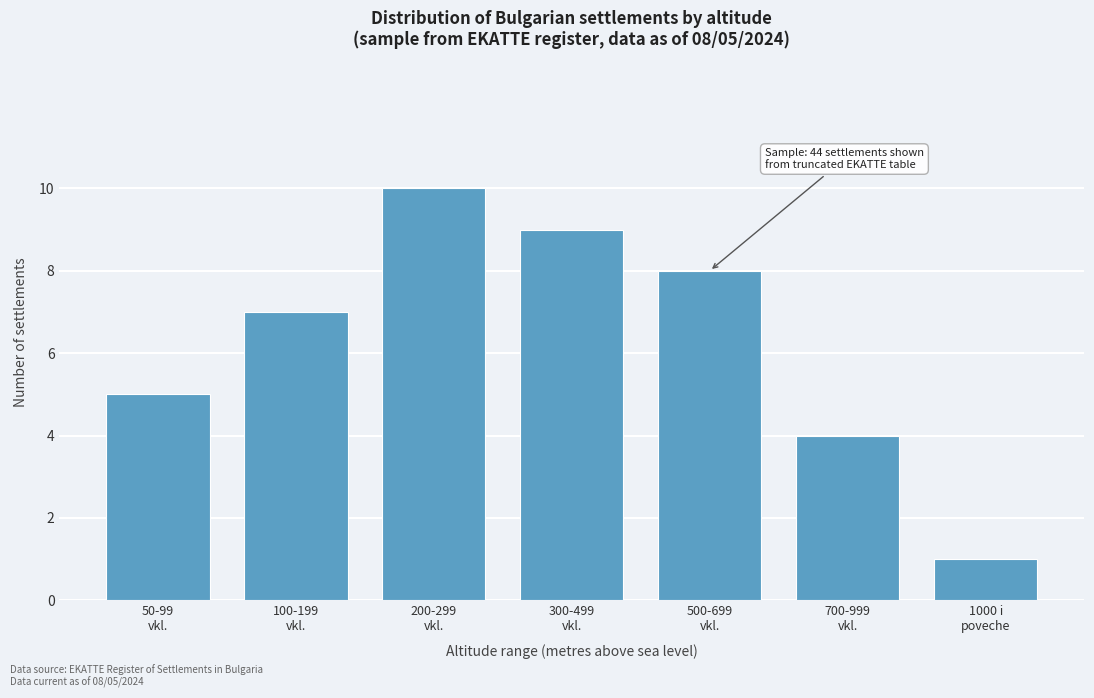

Reading left to right, what are all the values shown in this chart?

5	7	10	9	8	4	1